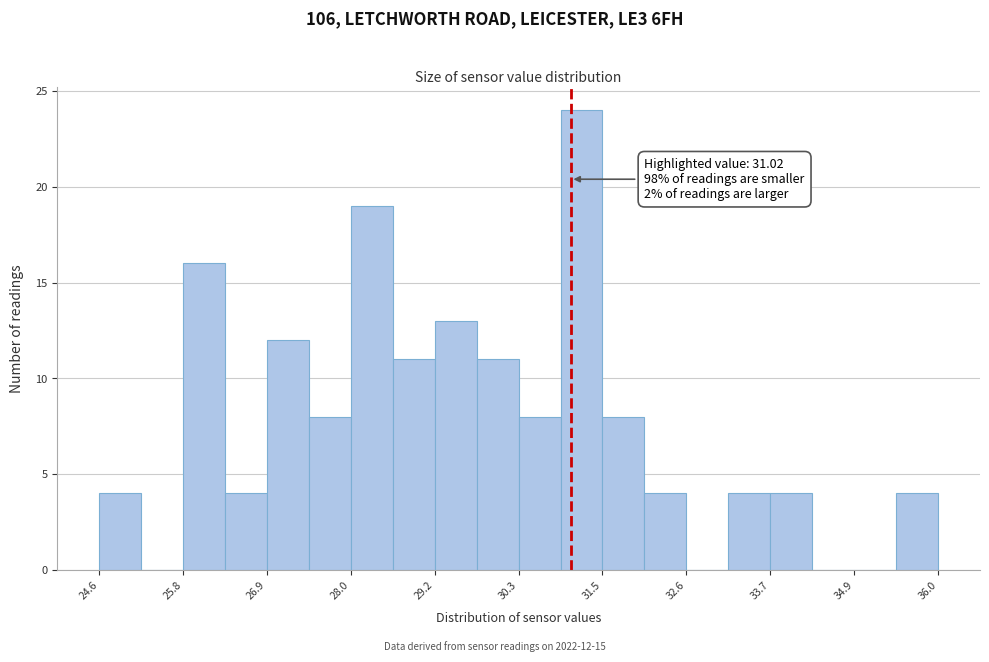

Read against the x-axis, roughly where is the centre of the tallest bar?

31.2